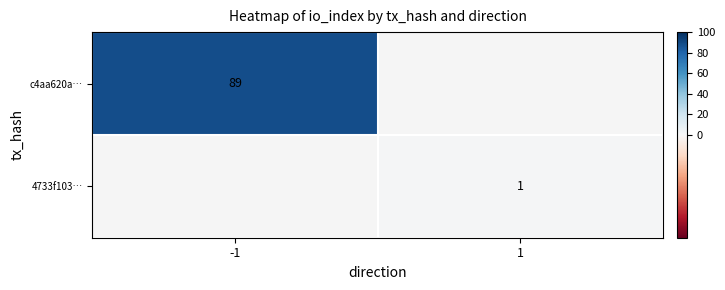

At which category does the chart reach its minimum across all series?

1